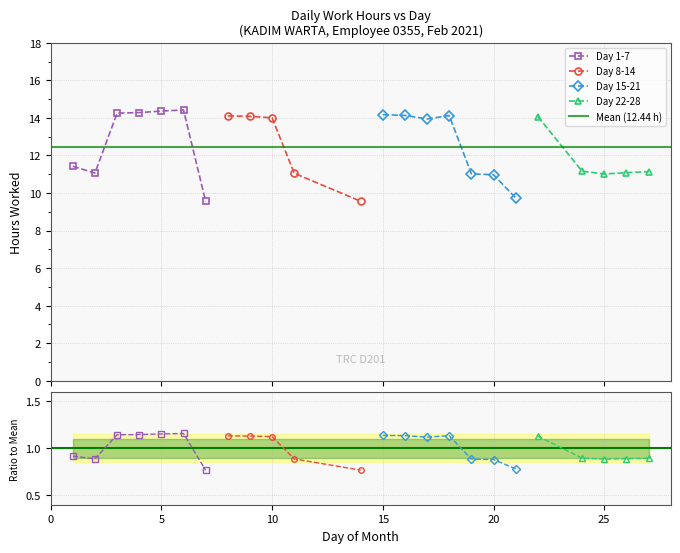

True or false: Day 15-21 has a value of 14.1 at 2.

True